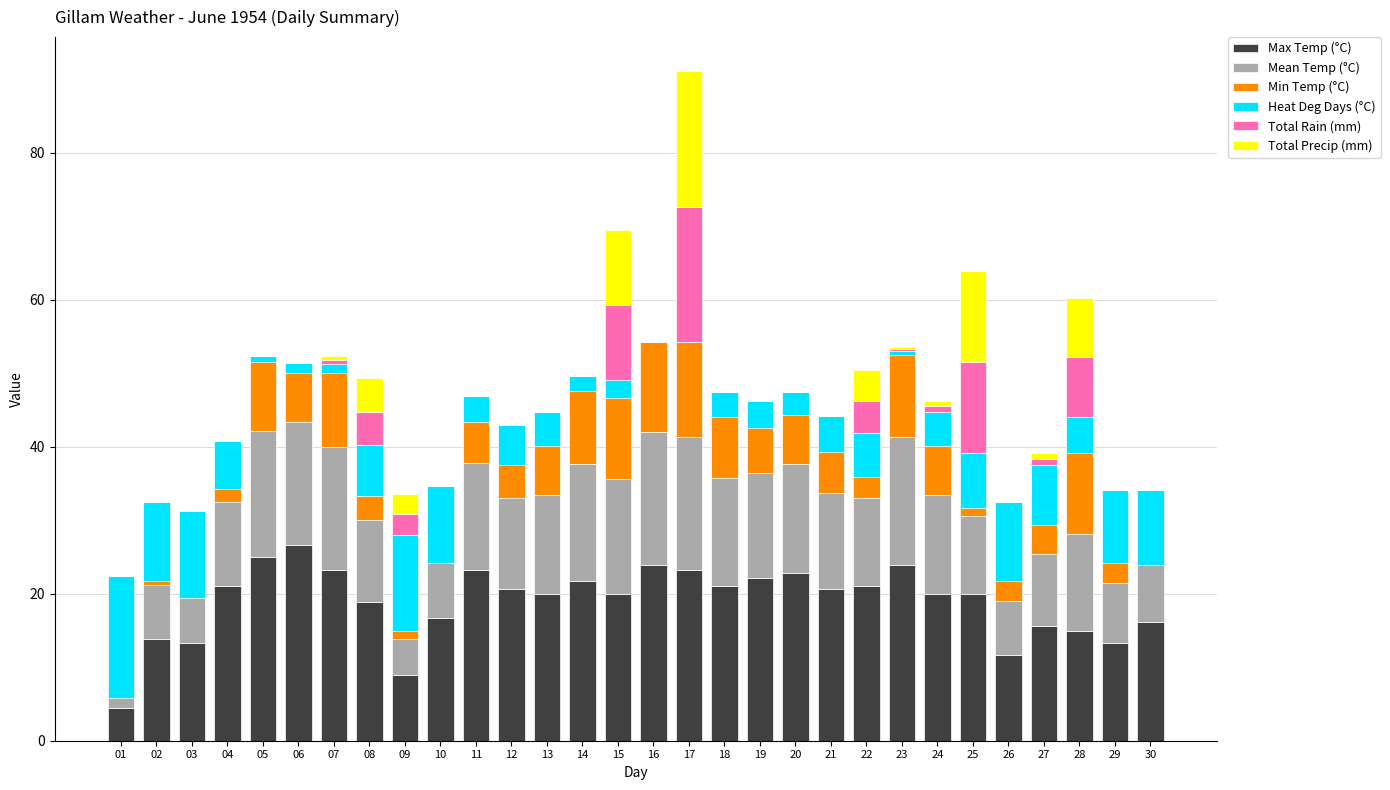

What is the total value across all series at 15?

69.5